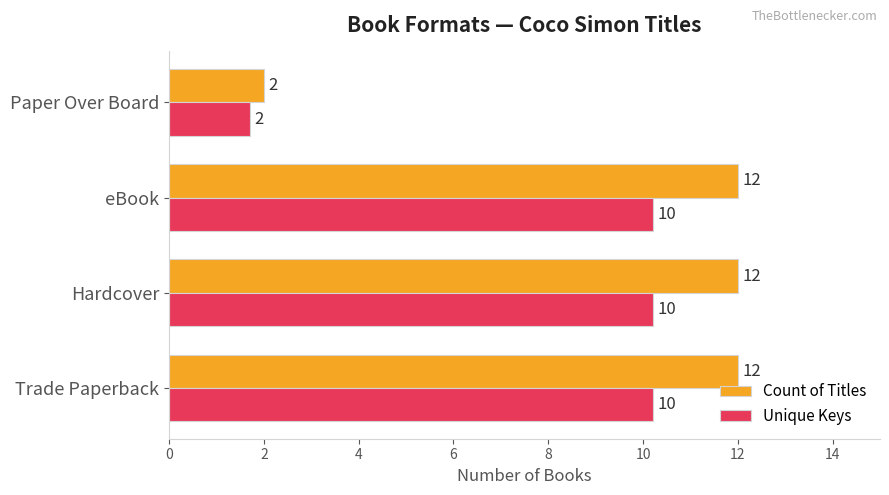

List the series in order of their peak value, highest first.

Count of Titles, Unique Keys